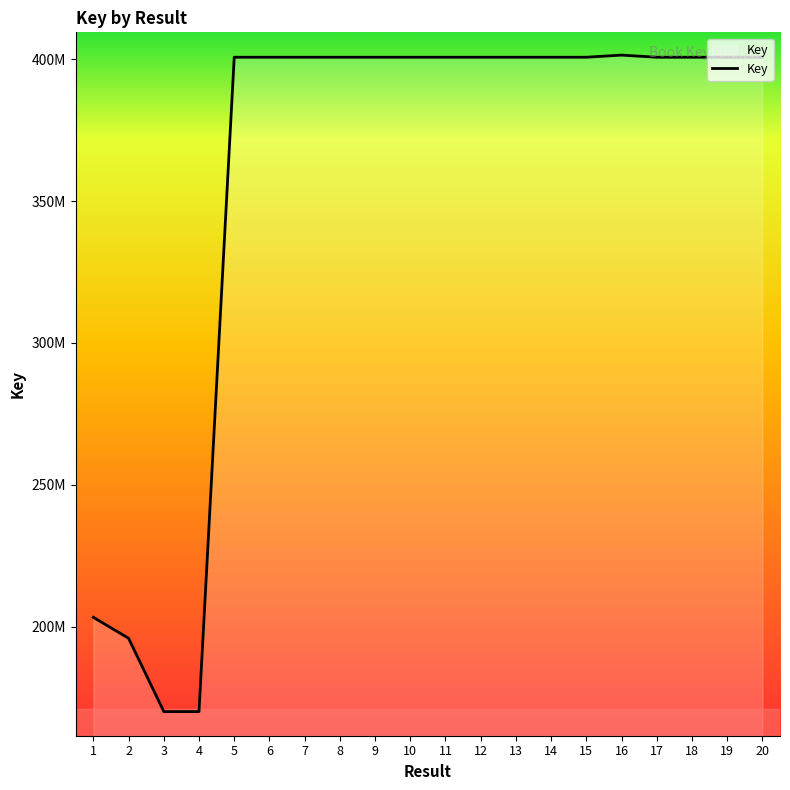

The chart shows a value of 400718205 at 11. True or false?

True